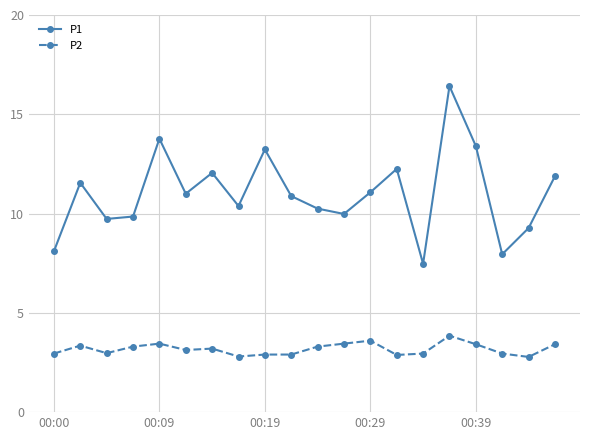

True or false: P2 and P1 intersect in this chart.

False